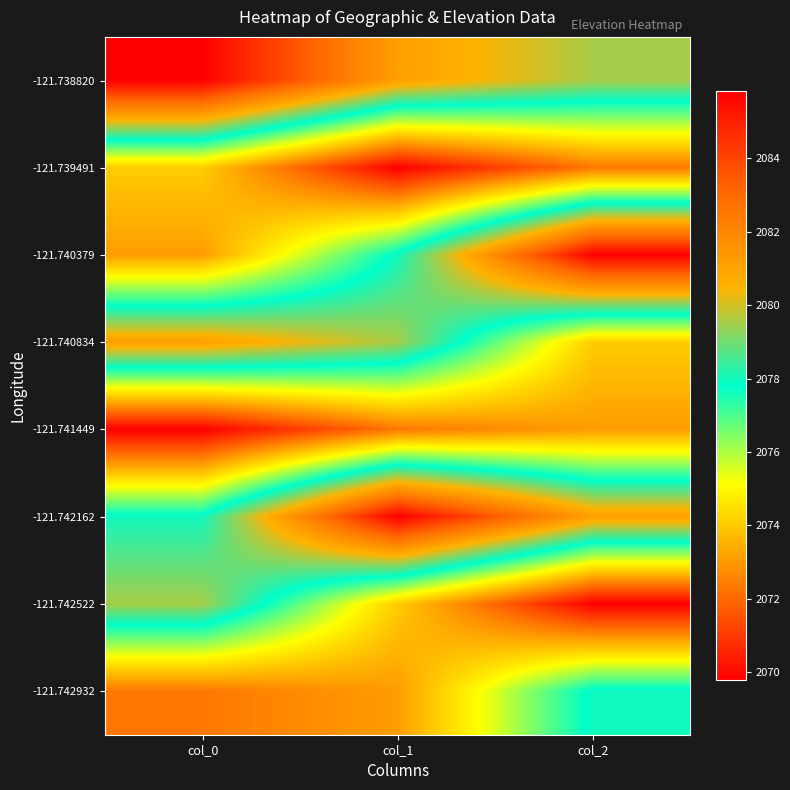

Reading left to right, transcribe all the data shown in this chart.

-121.738820: col_0=2085.8	col_1=2081.1	col_2=2079.5
-121.739491: col_0=2074.1	col_1=2069.8	col_2=2072.3
-121.740379: col_0=2073.1	col_1=2078.0	col_2=2085.8
-121.740834: col_0=2081.1	col_1=2079.5	col_2=2074.1
-121.741449: col_0=2069.8	col_1=2072.3	col_2=2073.1
-121.742162: col_0=2078.0	col_1=2085.8	col_2=2081.1
-121.742522: col_0=2079.5	col_1=2074.1	col_2=2069.8
-121.742932: col_0=2072.3	col_1=2073.1	col_2=2078.0